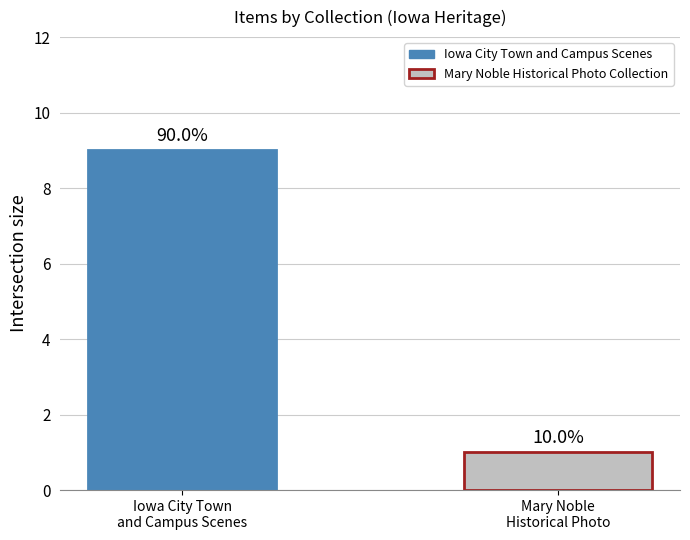

What is the maximum value shown in the chart?

9